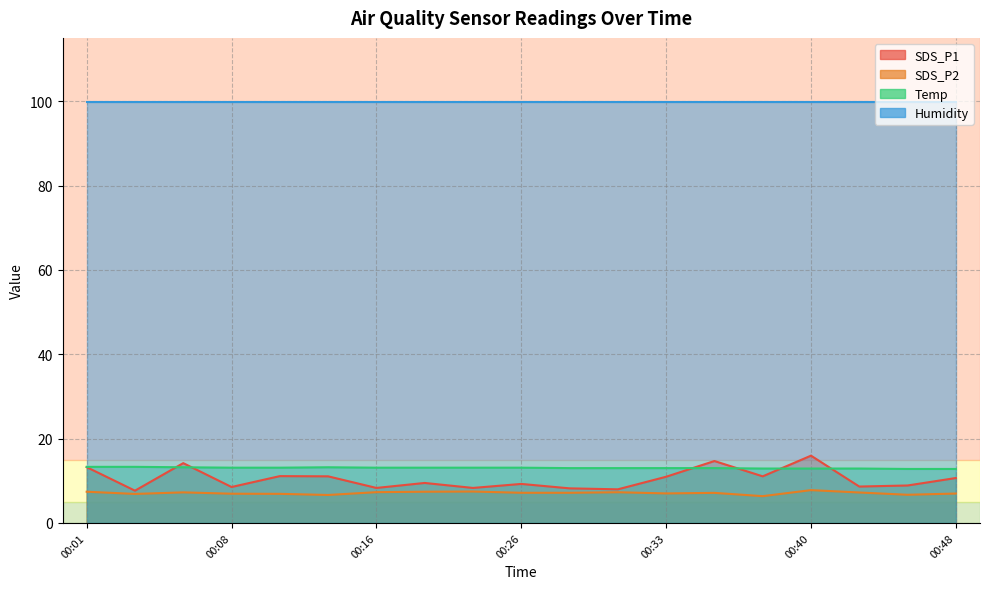

At which category does SDS_P2 reach its first local peak?

00:06